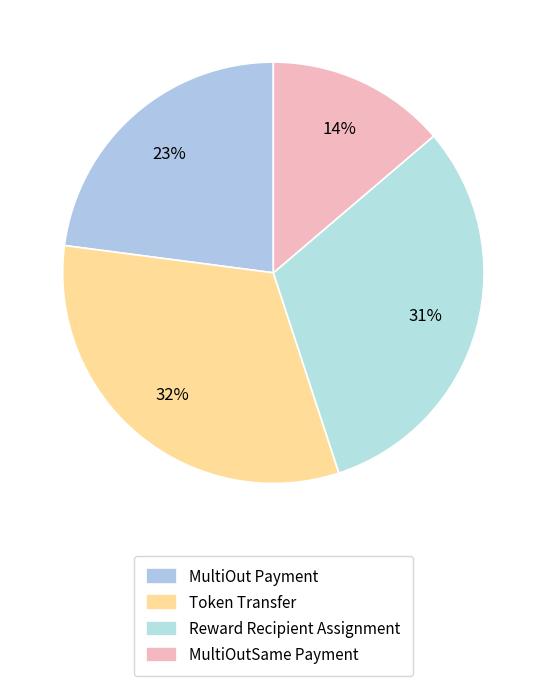

To the nearest percent, what percentage of the pie is MultiOut Payment?

23%